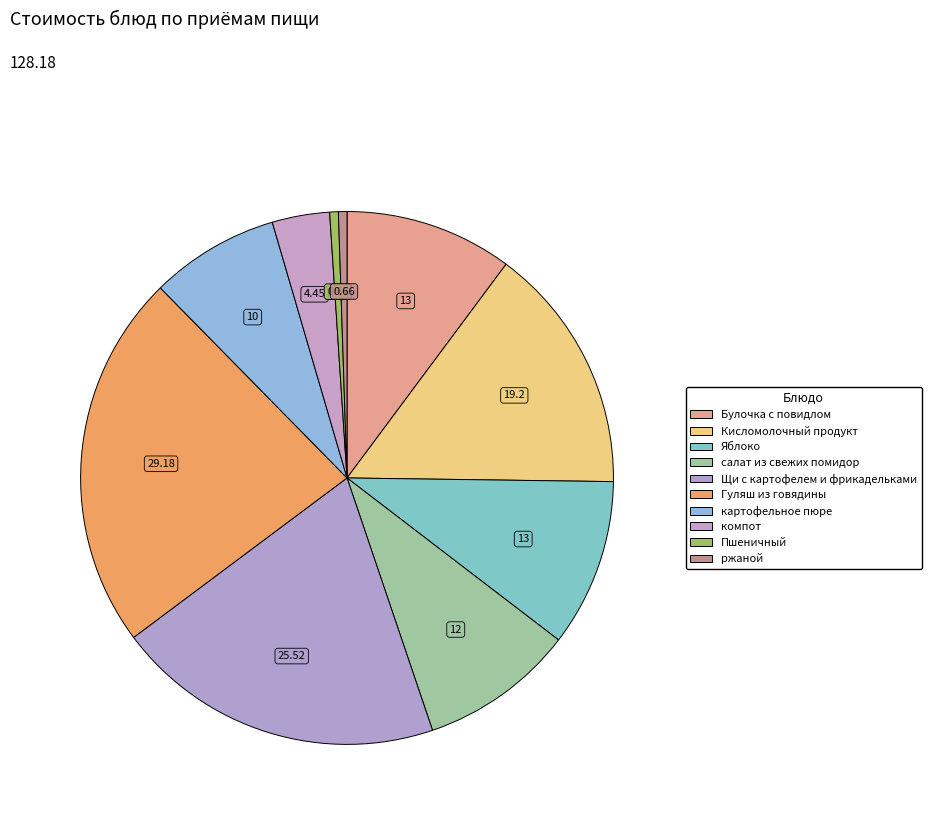

How many segments does this pie chart have?

10